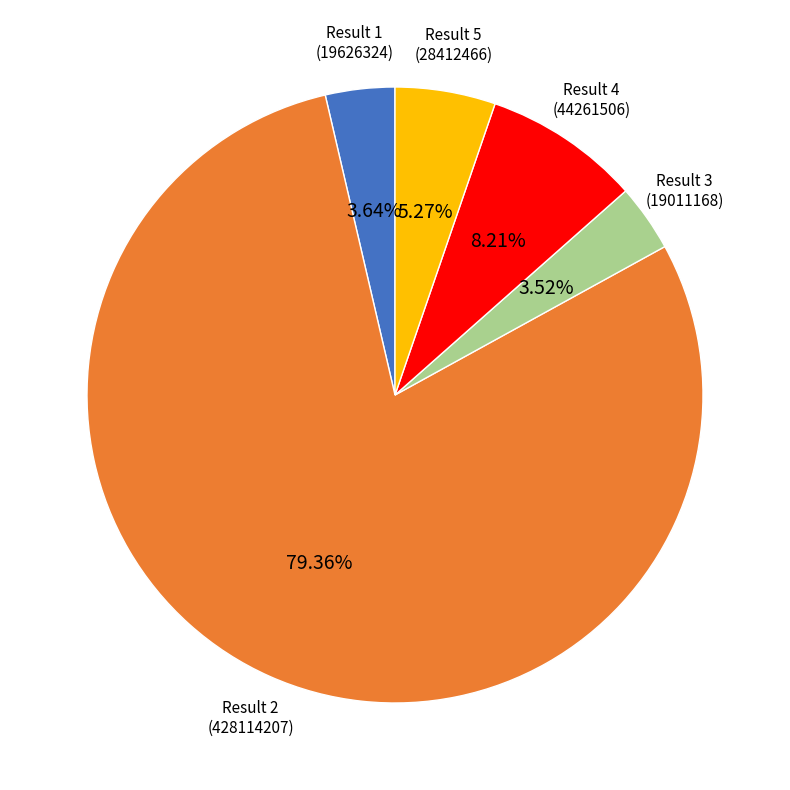

How many segments does this pie chart have?

5